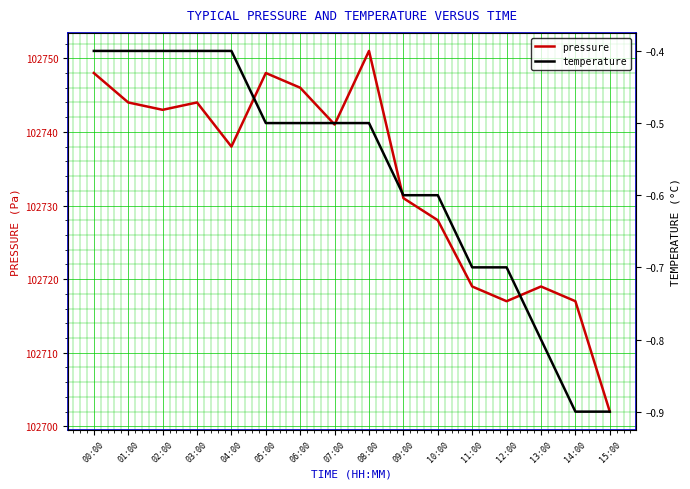

What is the maximum value for pressure?

102751